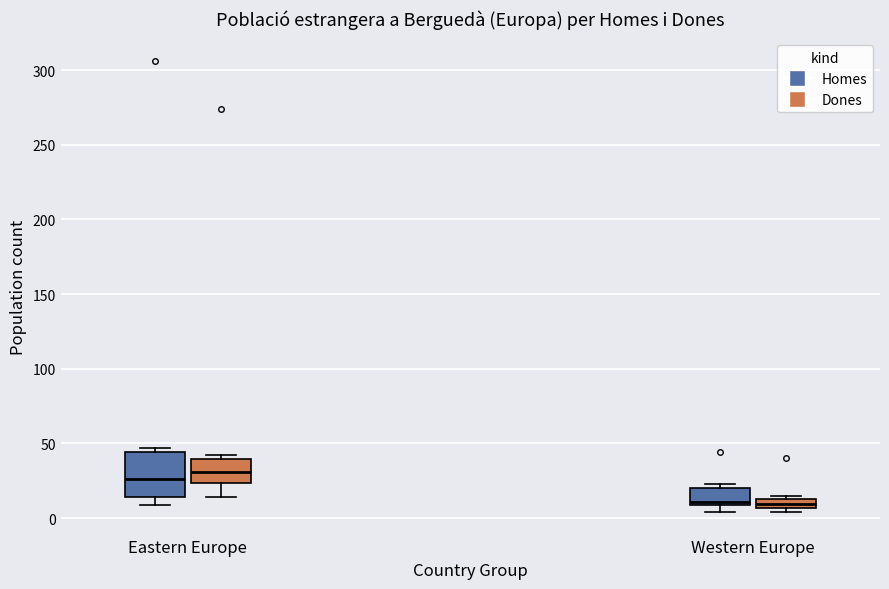

Which box has the highest median line?

Eastern Europe (Dones)